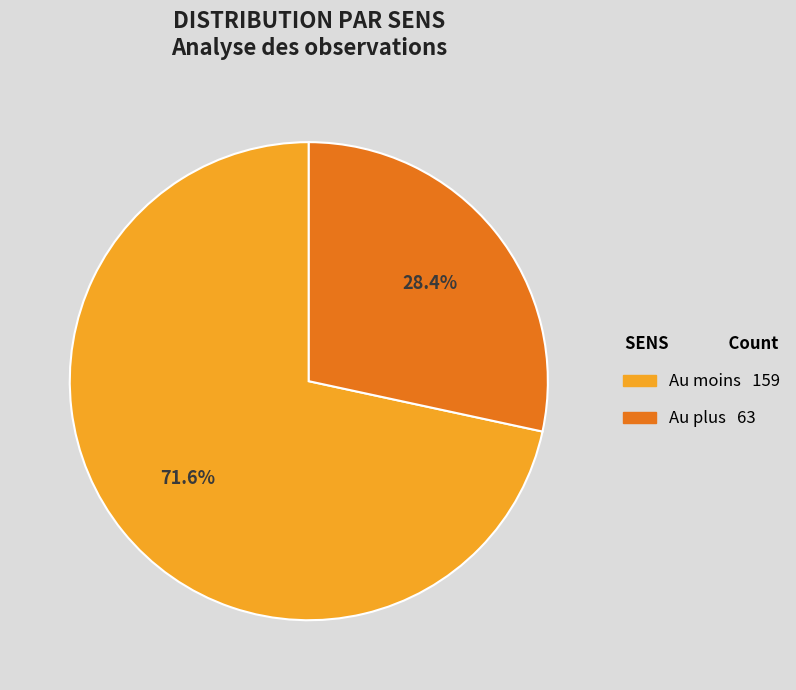

Is there any slice that represents more than half of the pie?

Yes